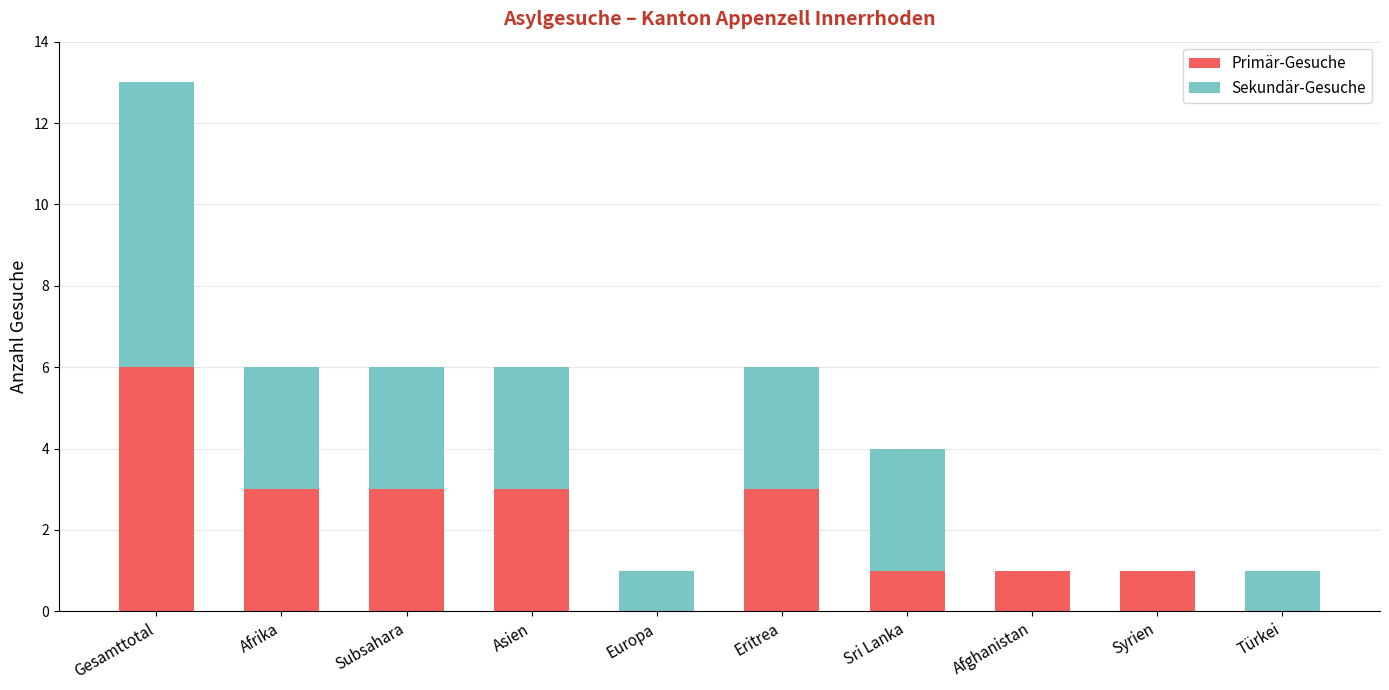

At which label does Primär-Gesuche first exceed 3?

Gesamttotal